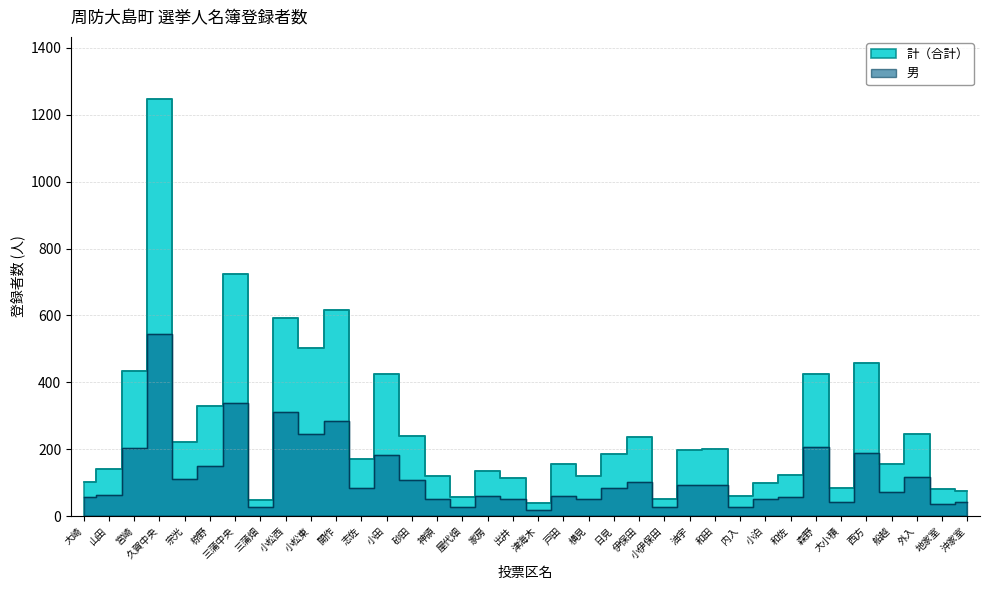

What is the spread (max minus min) of values at 屋代畑?

30